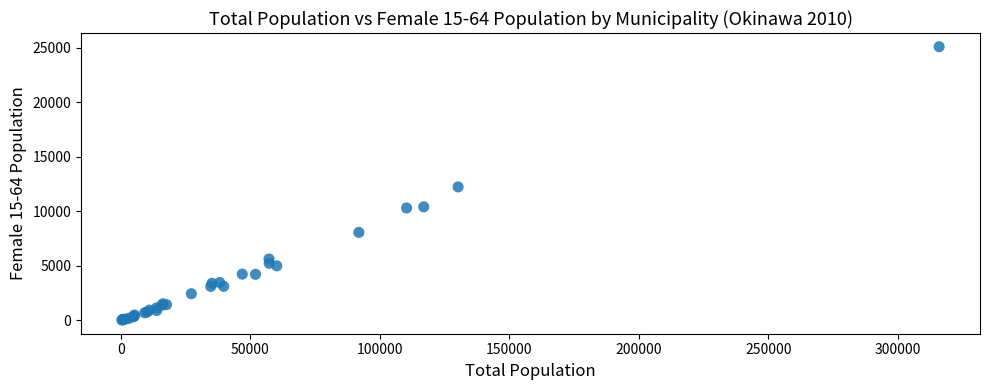

What Y value in the scatter plot is closest to 12561?

12236